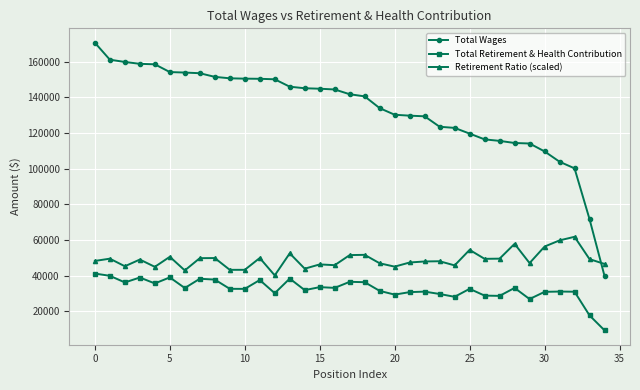

What are all the series names shown in the legend?

Total Wages, Total Retirement & Health Contribution, Retirement Ratio (scaled)